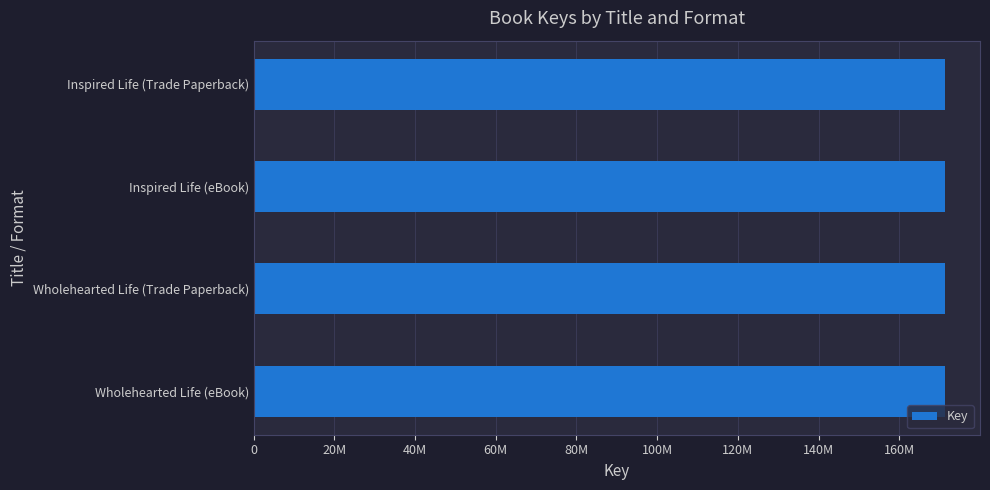

Are the bars horizontal?

Yes